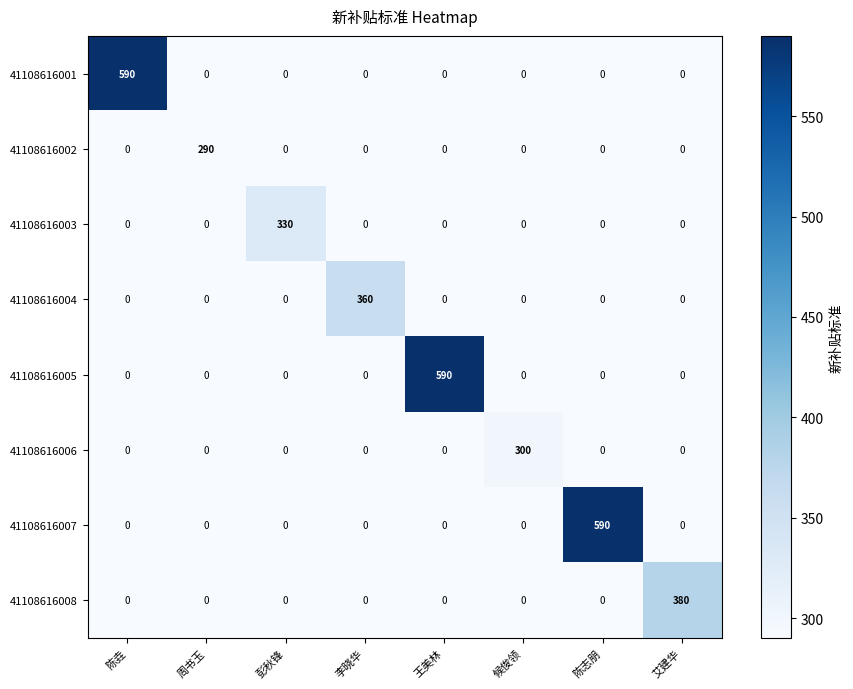

At which label does 41108616006 reach its peak?

候俊领